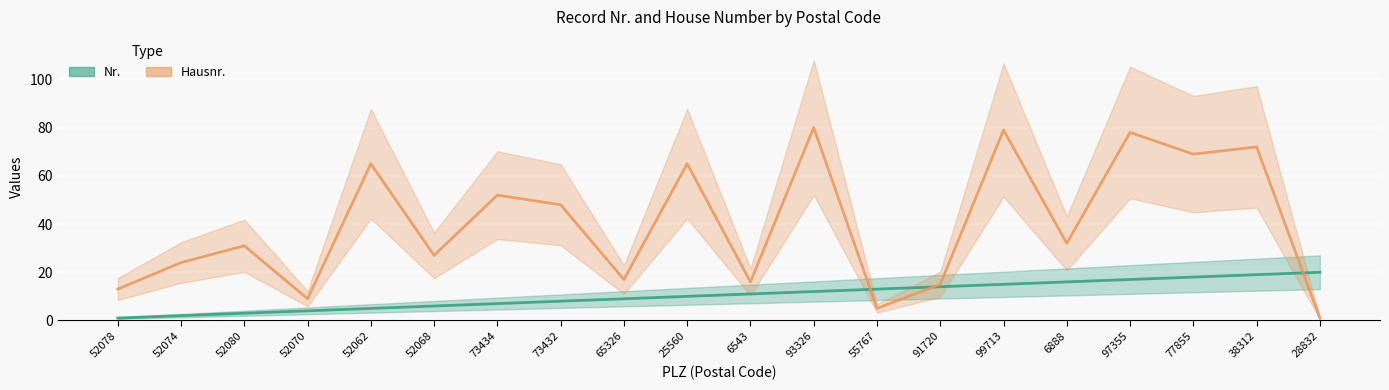

The Hausnr. series shows 65 at 52062. True or false?

True